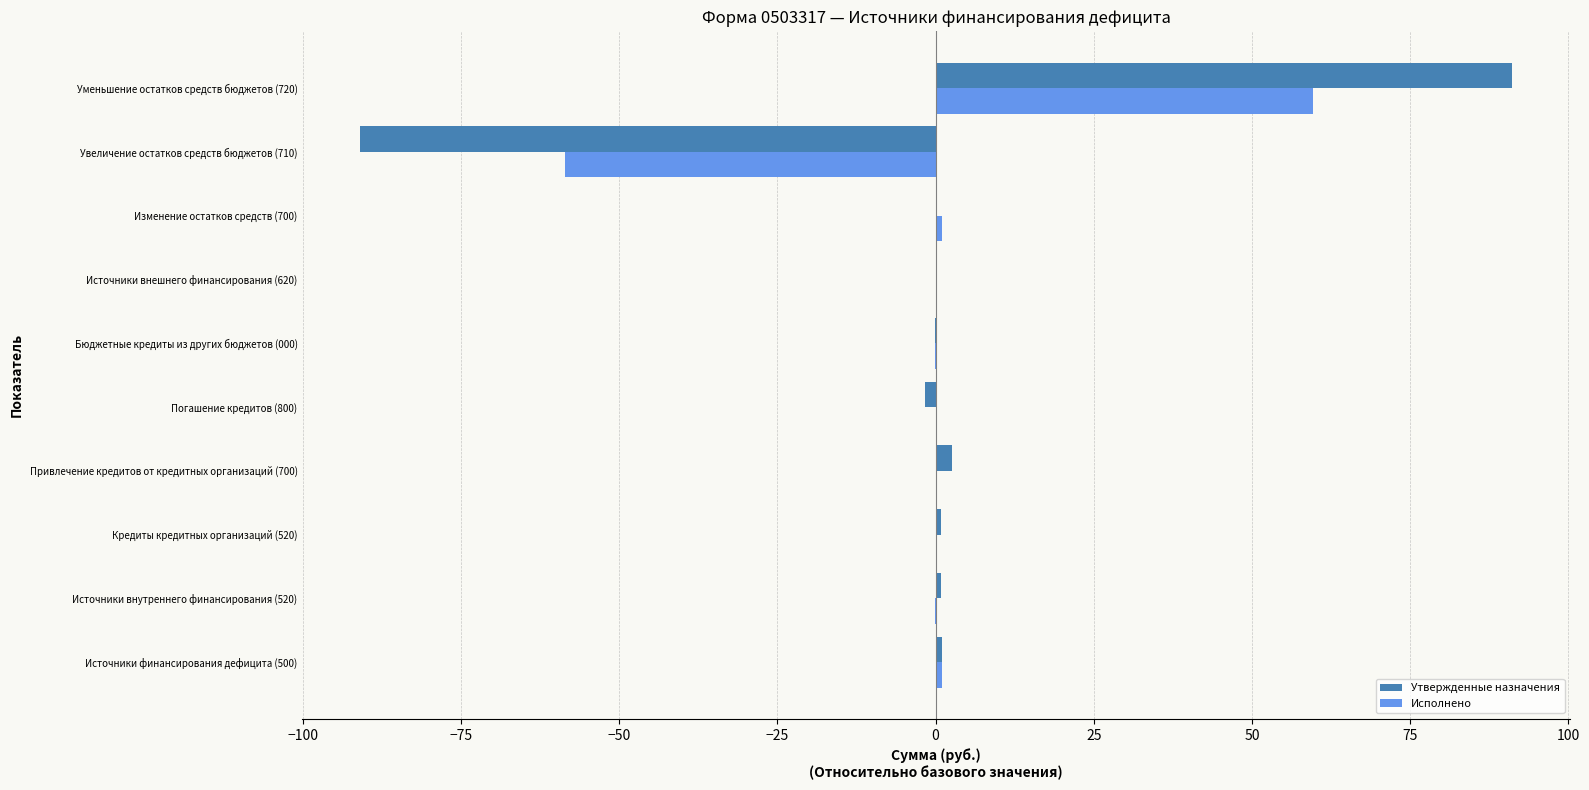

How many data points does each series have?

10